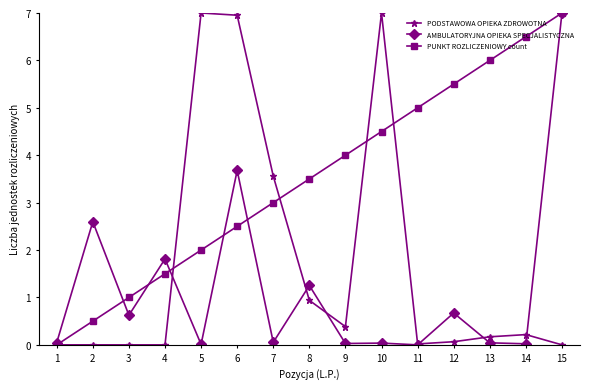

True or false: PUNKT ROZLICZENIOWY count and AMBULATORYJNA OPIEKA SPECJALISTYCZNA intersect in this chart.

True